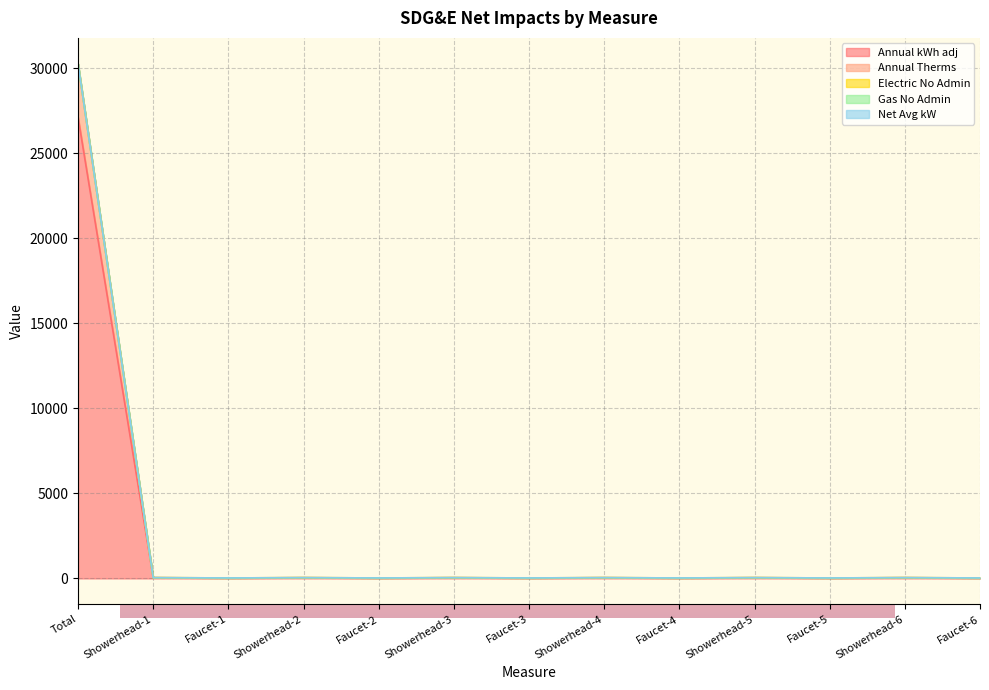

What position from the right is Showerhead-3?

8